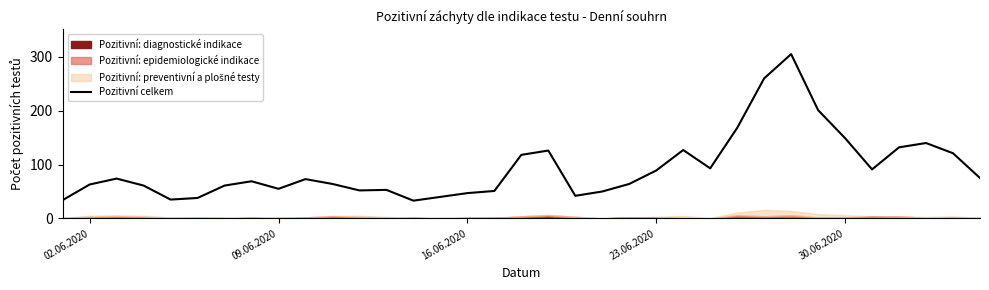

Reading left to right, list all the values displayed in this chart.

34	63	74	61	35	38	61	69	55	73	64	52	53	33	40	47	51	118	126	42	50	64	89	127	93	168	260	305	201	149	91	132	140	121	75